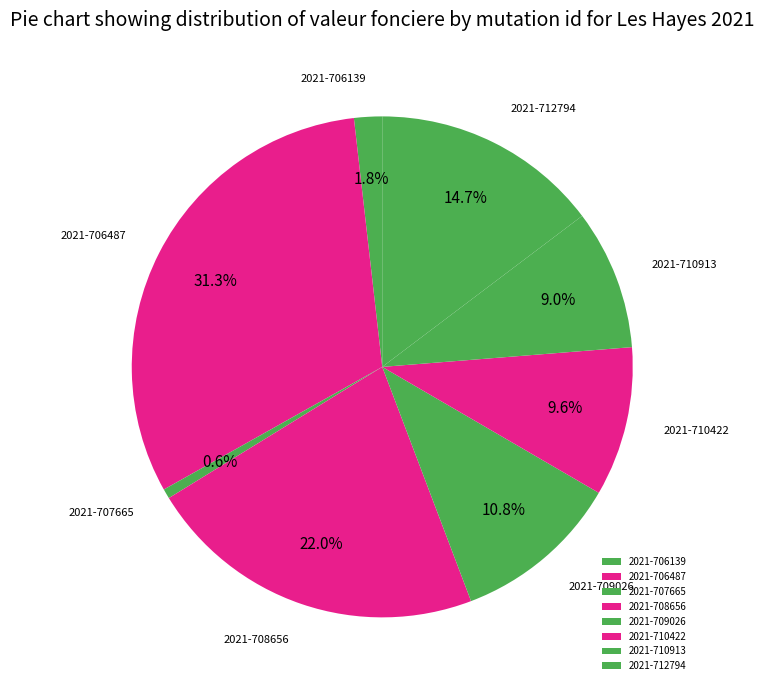

Is there any slice that represents more than half of the pie?

No